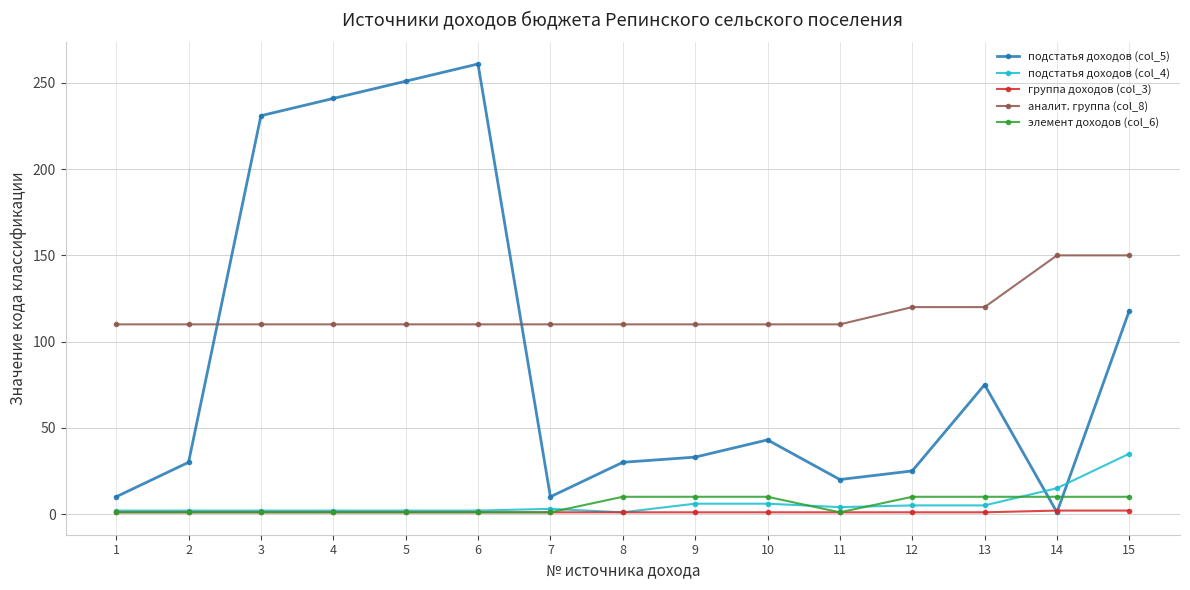

Which series has the largest range (max minus min)?

подстатья доходов (col_5)